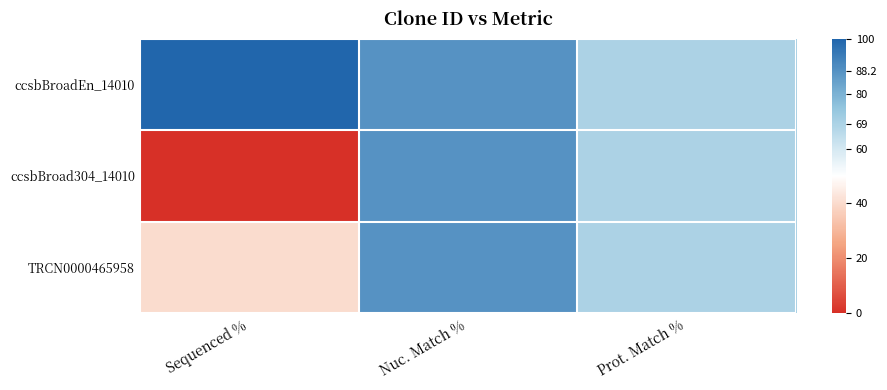

Rank the series by their average value, from highest to lowest.

ccsbBroadEn_14010, TRCN0000465958, ccsbBroad304_14010